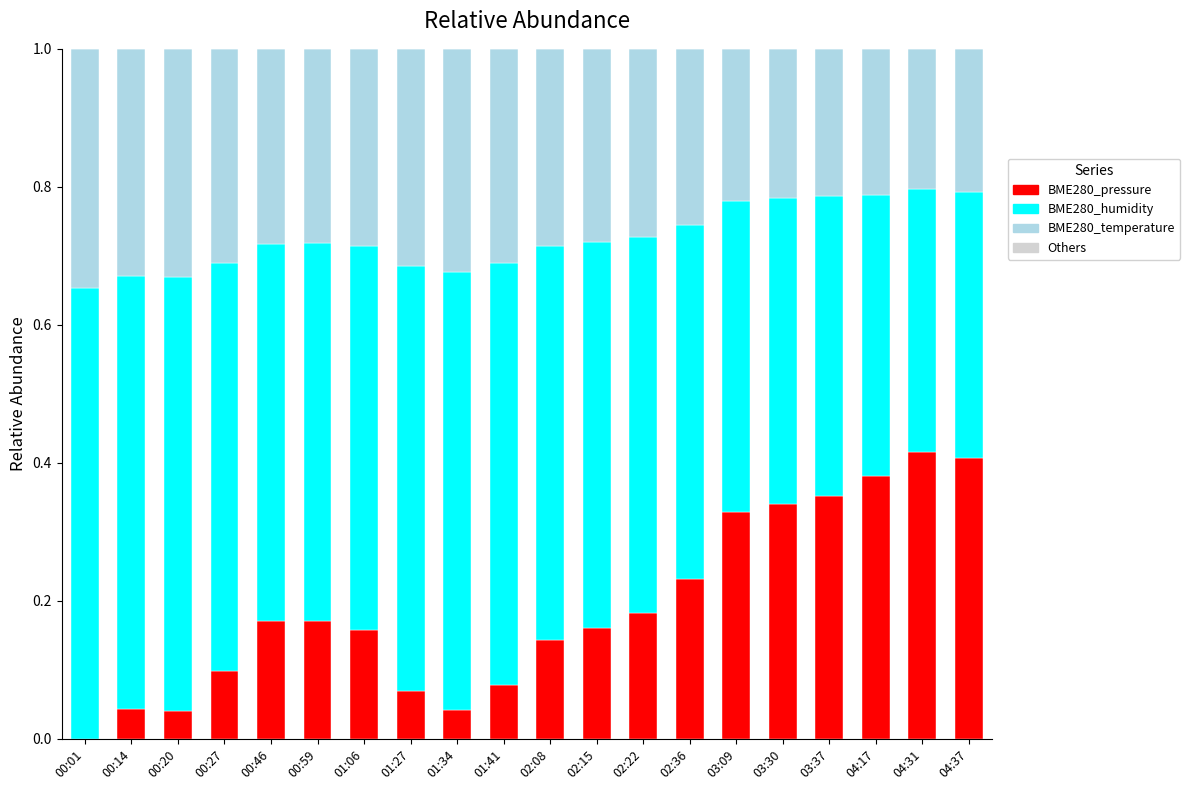

What is the total value across all series at 04:37?

1.0